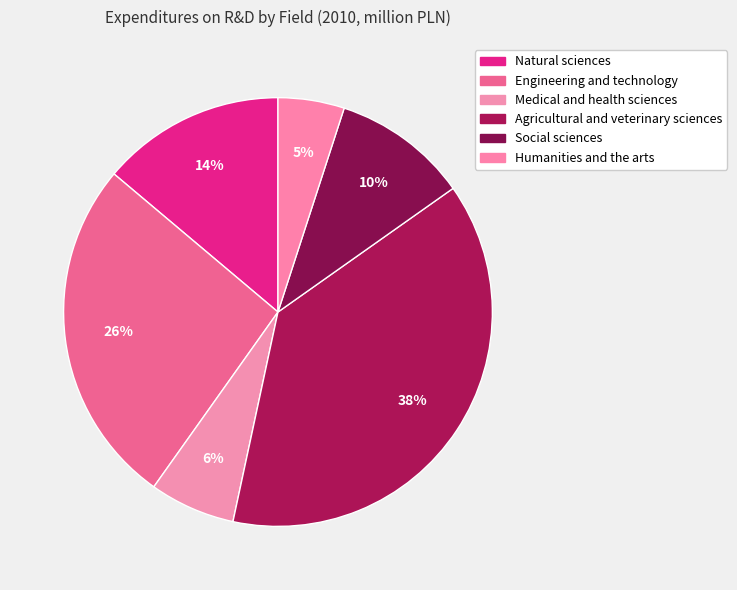

Combined, what portion of the pie is Medical and health sciences and Humanities and the arts?

11.5%